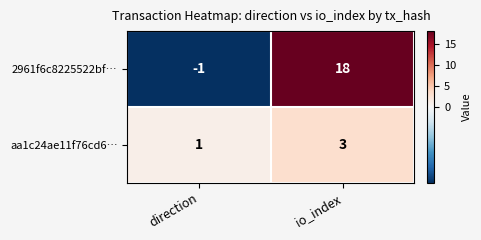

Between direction and io_index, which series saw the biggest shift?

2961f6c8225522bf…